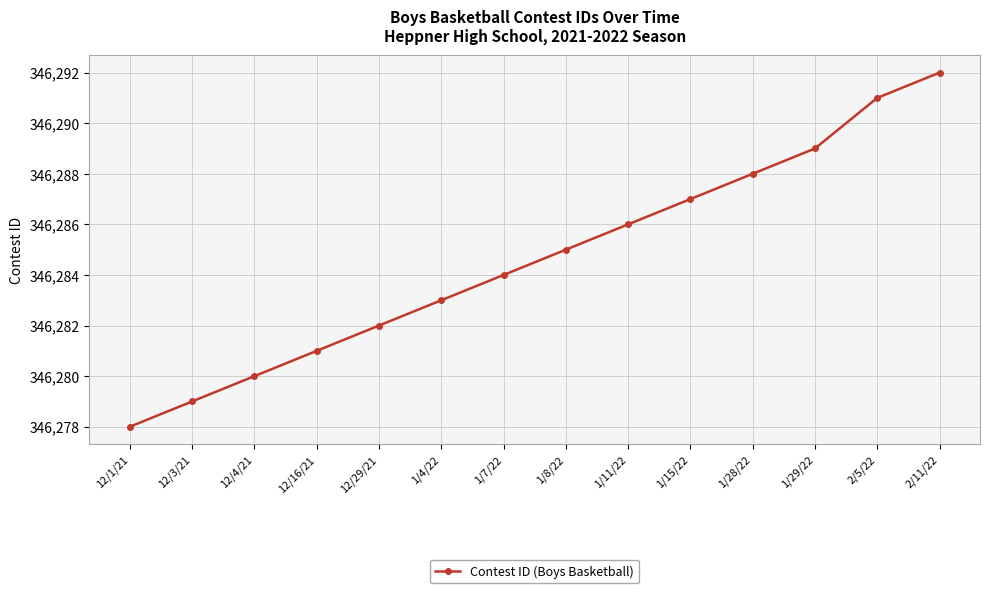

Which has a higher value, 12/1/21 or 1/11/22?

1/11/22